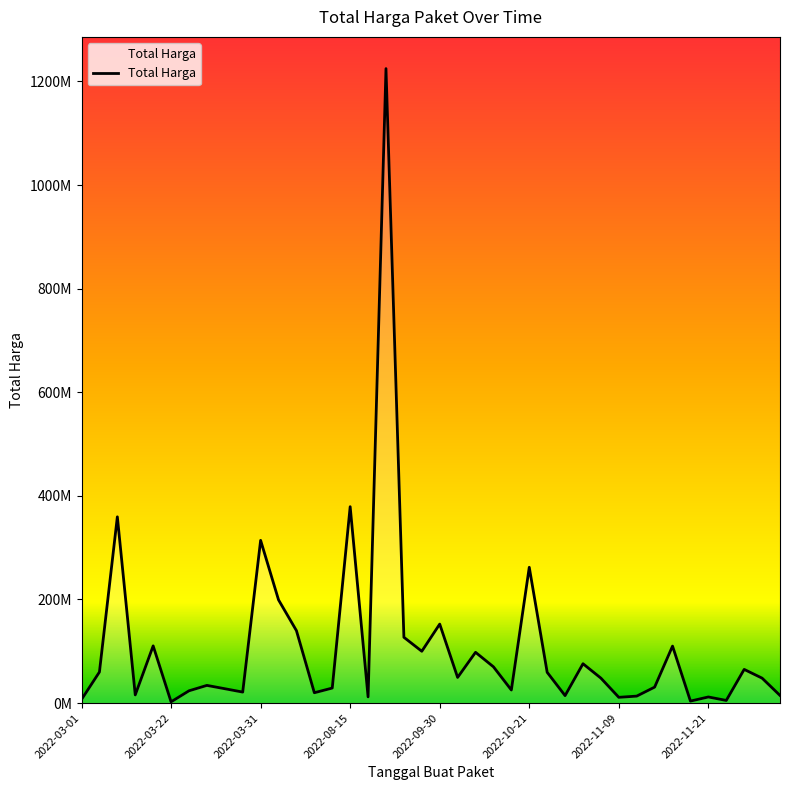

Is this an area chart (filled region under the line)?

Yes